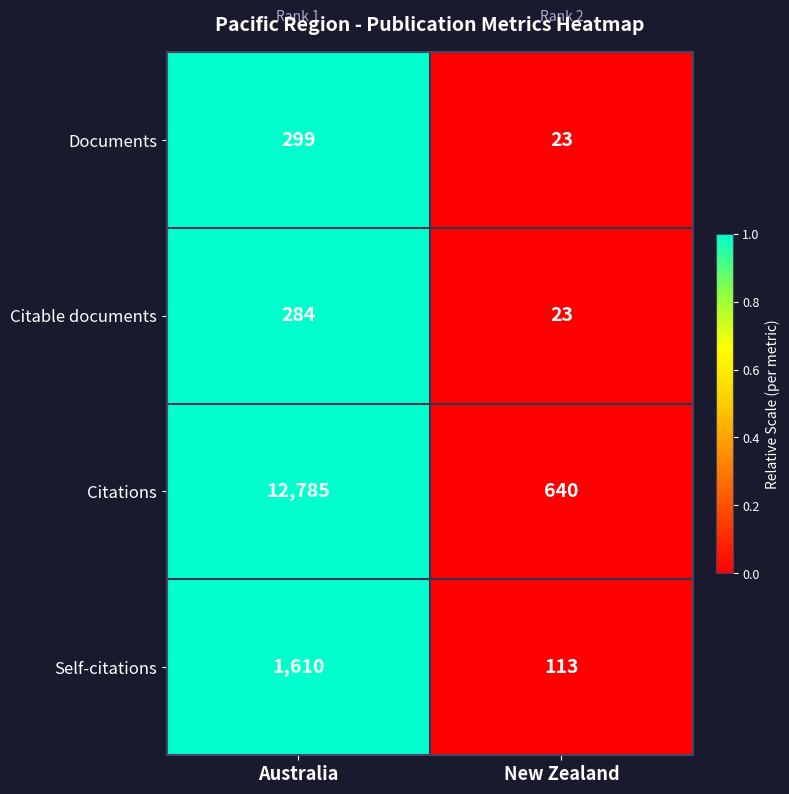

The value of Citations at New Zealand is 640. True or false?

True